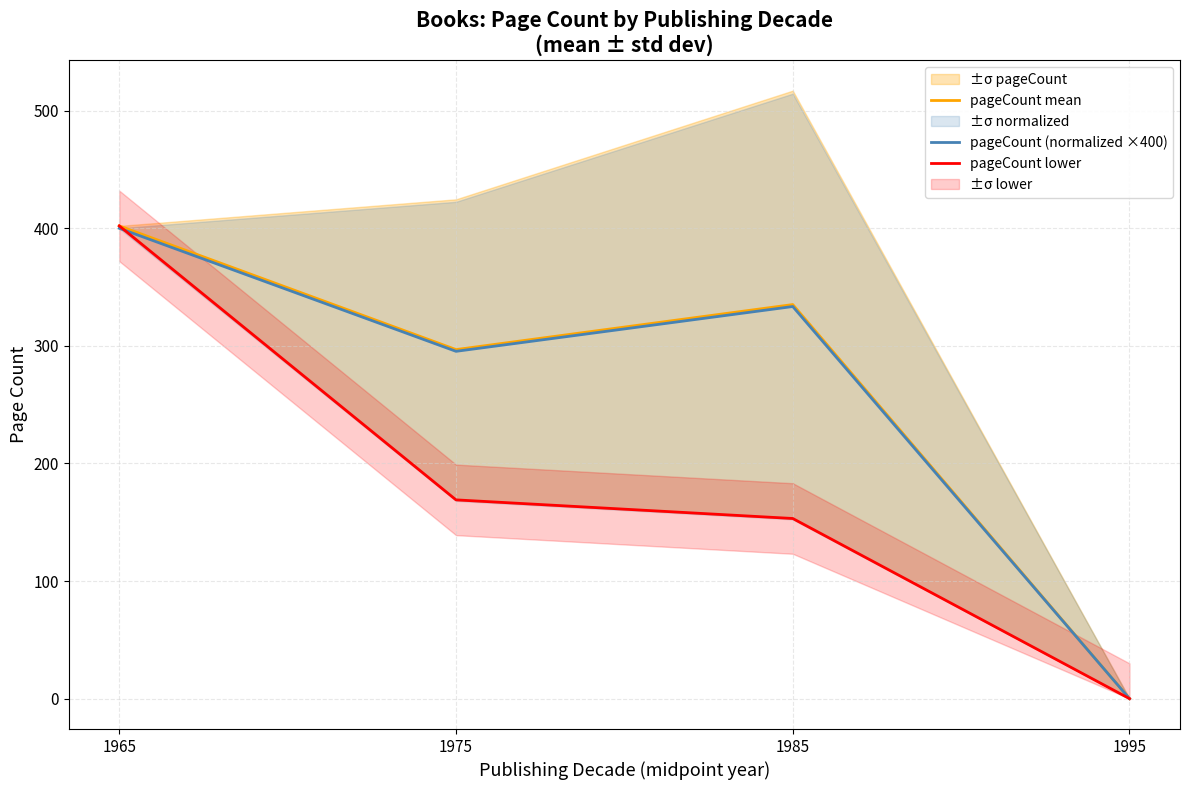

Reading left to right, list all the values displayed in this chart.

pageCount mean: 1965=402.0	1975=296.8	1985=335.1	1995=0.0
pageCount (normalized ×400): 1965=400.0	1975=295.4	1985=333.5	1995=0.0
pageCount lower: 1965=402.0	1975=169.0	1985=153.2	1995=0.0